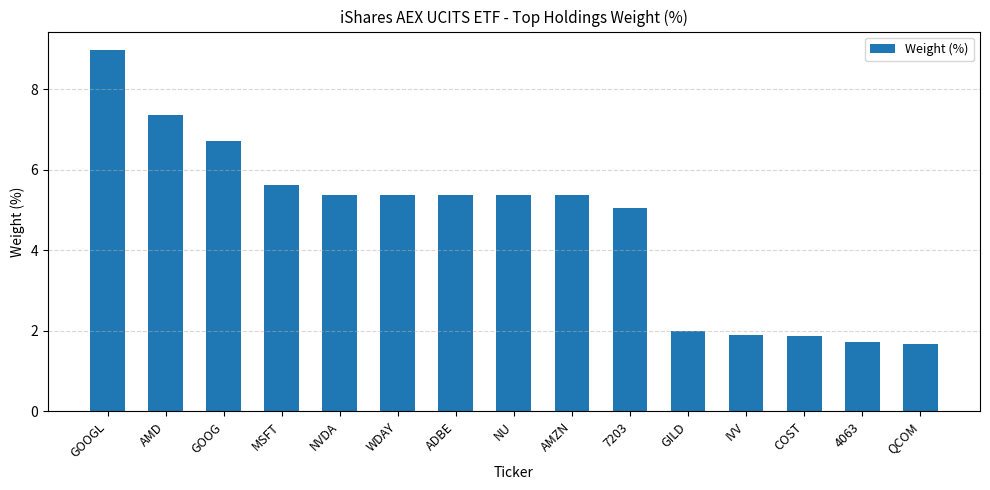

Are the bars horizontal?

No